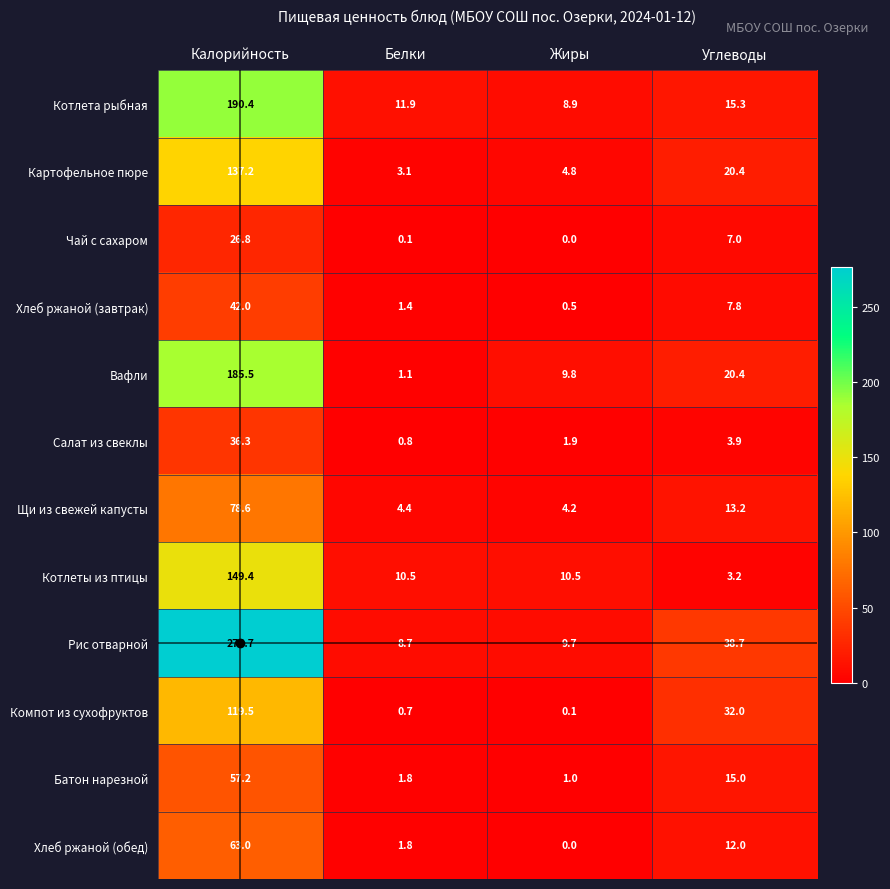

What is the spread (max minus min) of values at Белки?

11.8